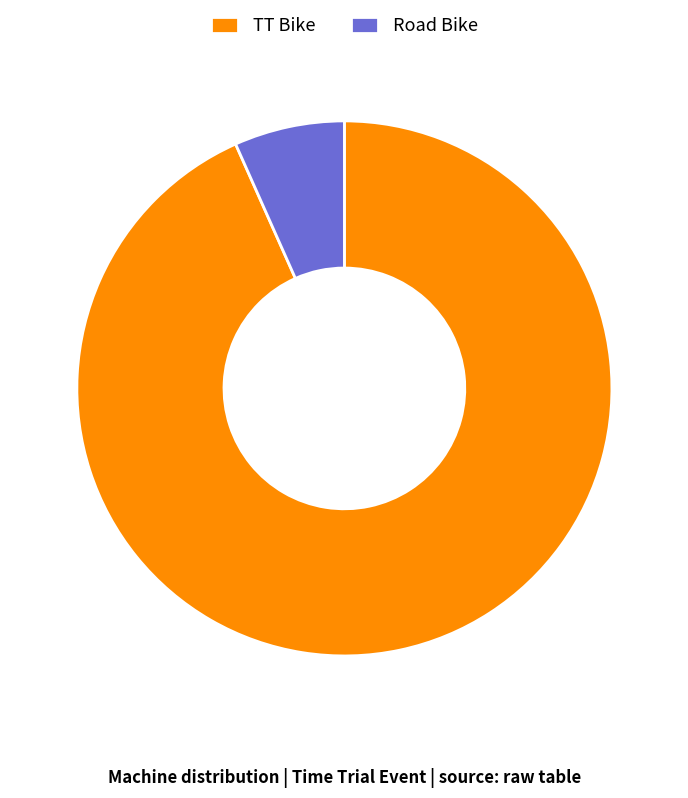

Is it true that Road Bike is 7% of the pie?

True